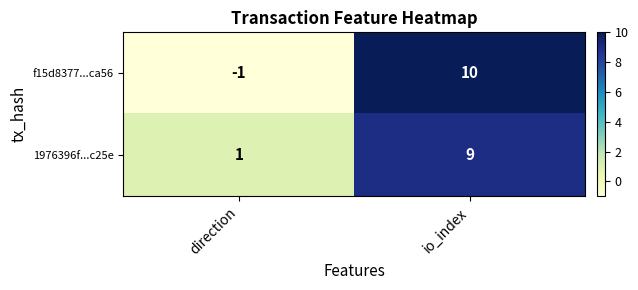

Which category has the lowest value in the f15d8377...ca56 series?

direction